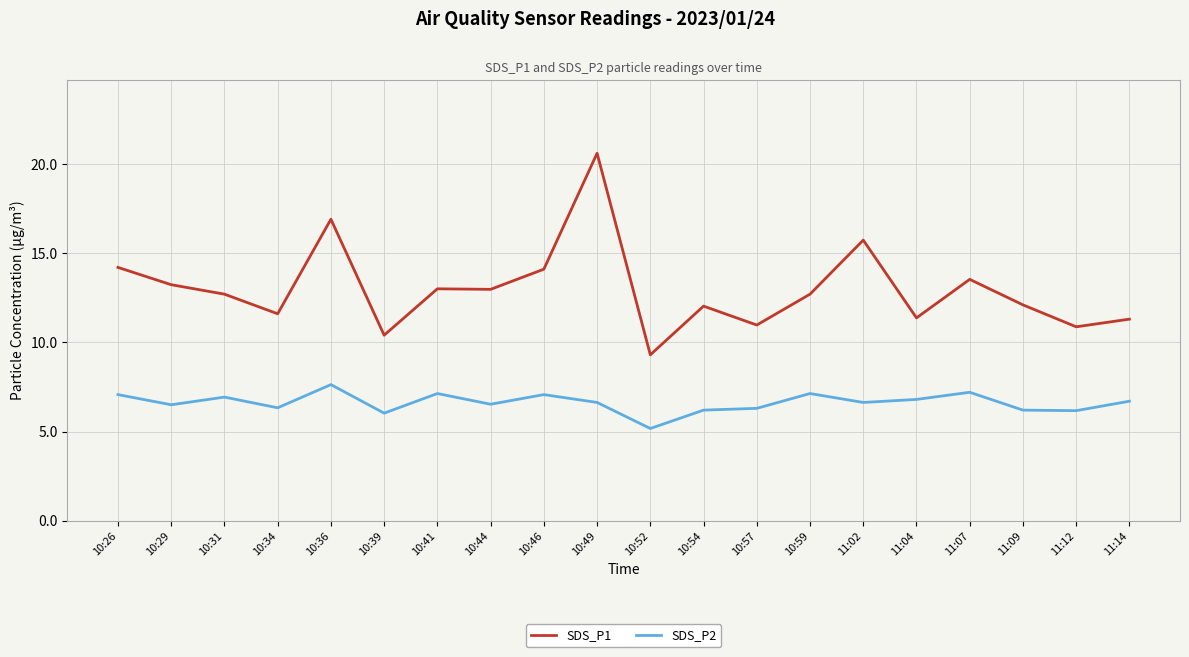

True or false: SDS_P1 and SDS_P2 cross at least once.

False